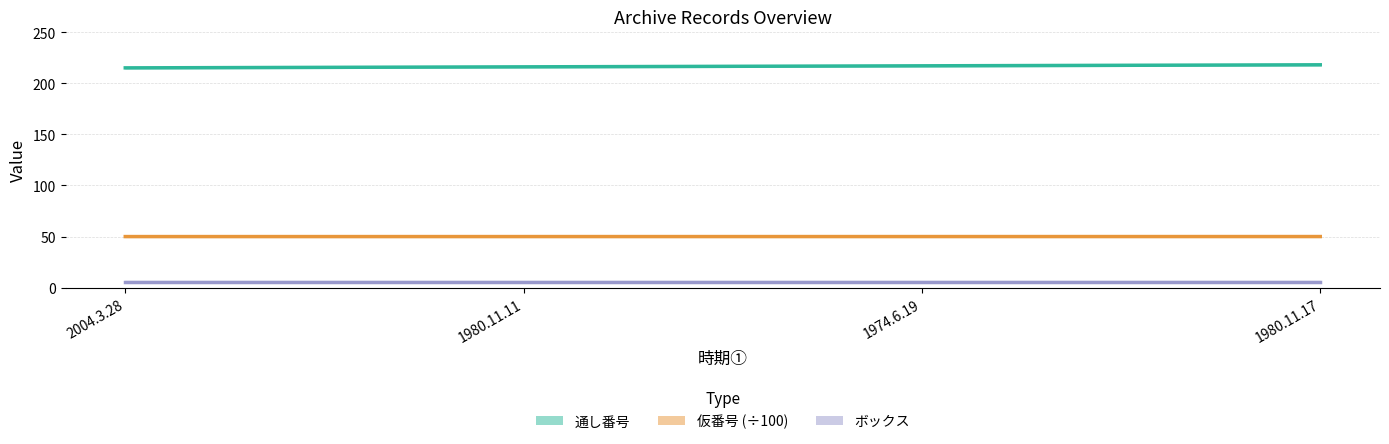

At which category is the sum across all series the highest?

1980.11.17